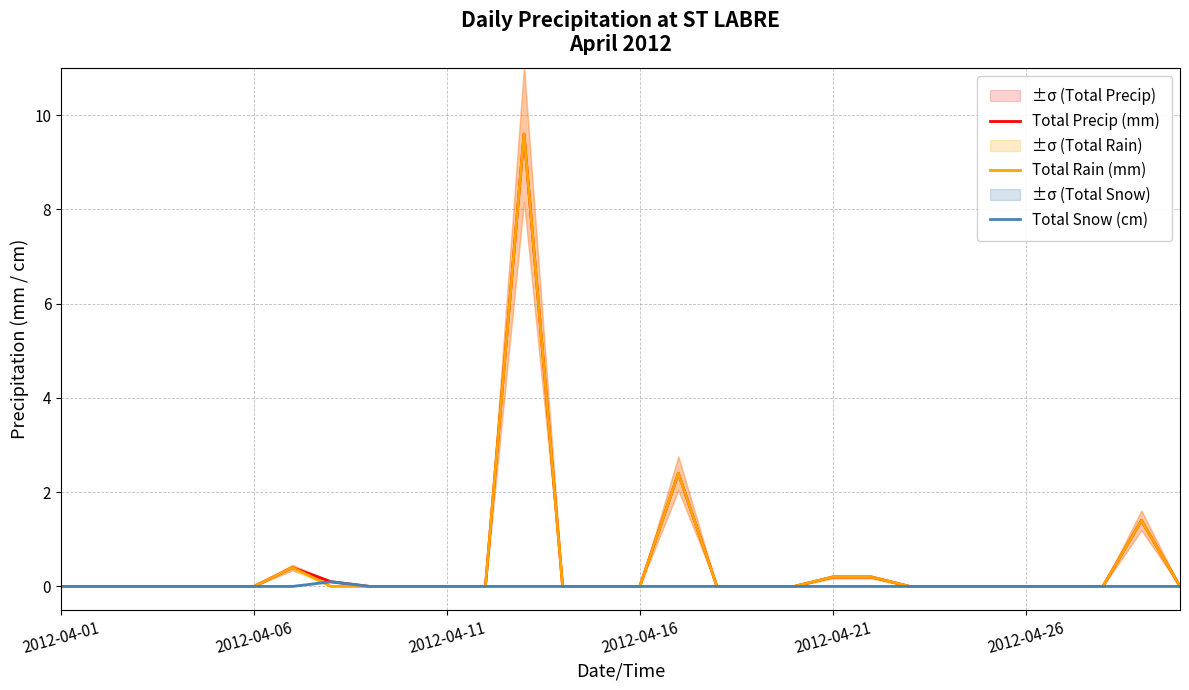

What is the difference between the second highest and minimum values in the Total Rain (mm) series?

2.4